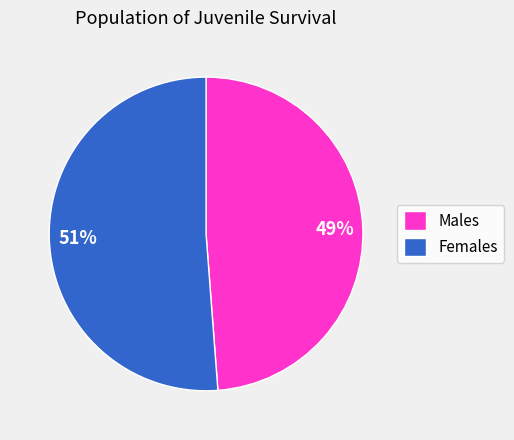

Count the number of slices in the pie.

2